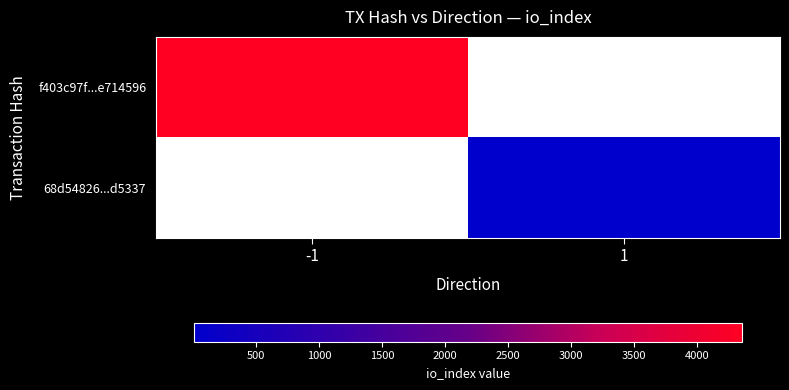

At which category does the chart reach its peak across all series?

-1